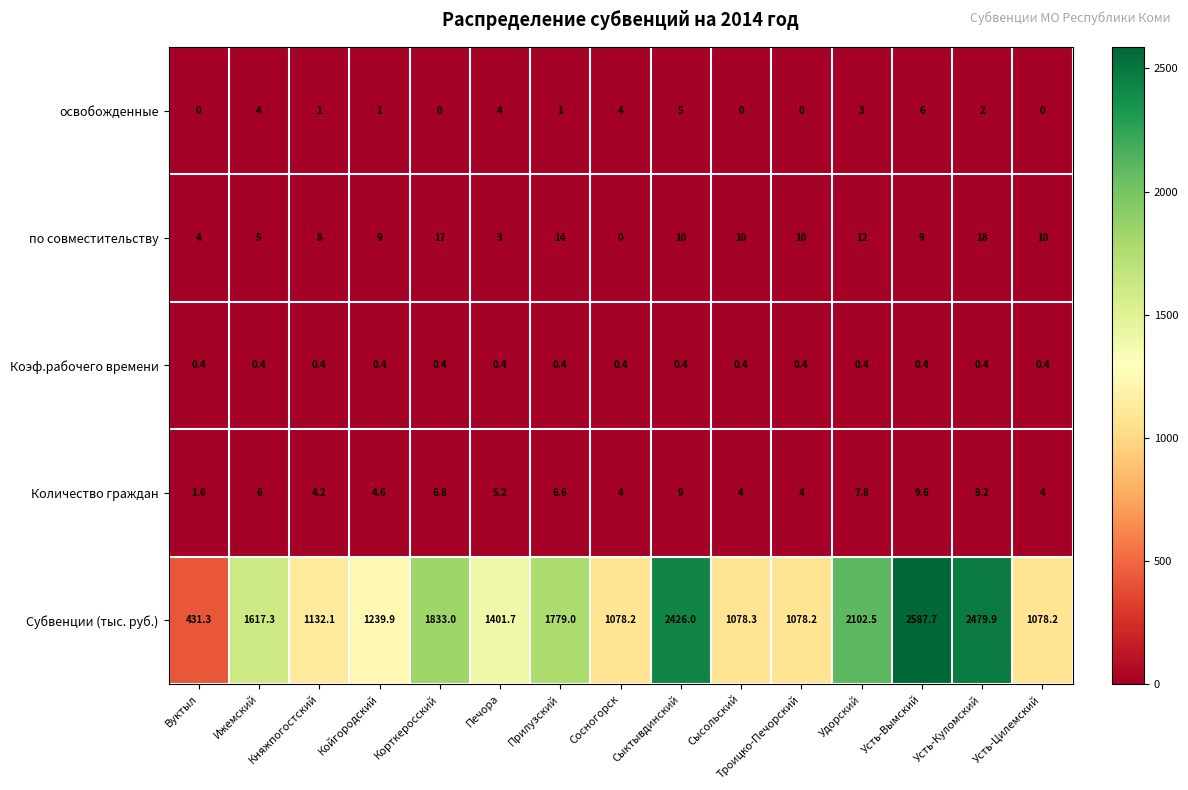

Which series has the largest range (max minus min)?

Субвенции (тыс. руб.)